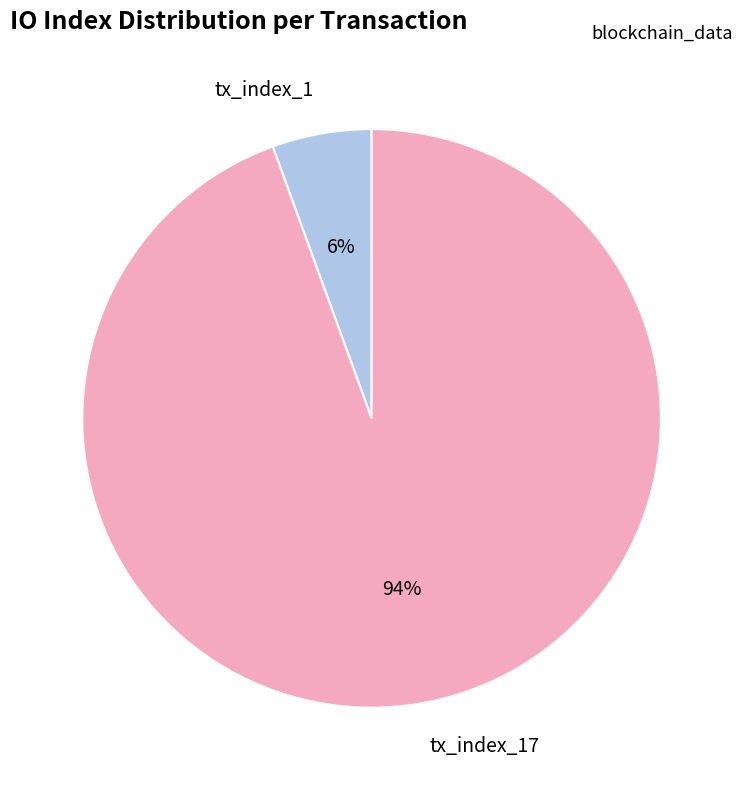

To the nearest percent, what is the average slice percentage?

50%